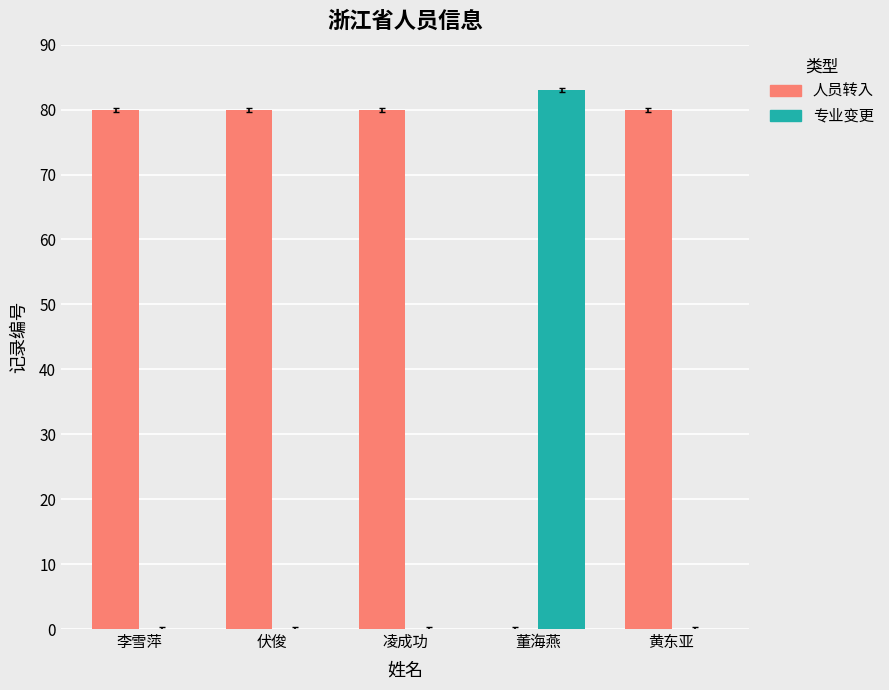

How many categories are shown in the chart?

5